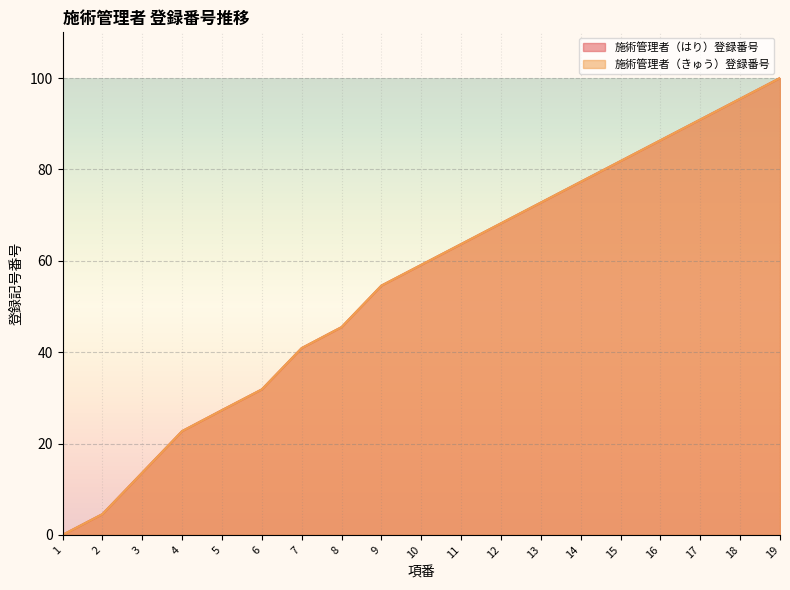

Reading left to right, list all the values displayed in this chart.

施術管理者（はり）登録番号: 0.0	4.5	13.6	22.7	27.3	31.8	40.9	45.5	54.6	59.1	63.7	68.2	72.7	77.3	81.8	86.4	90.9	95.5	100.0
施術管理者（きゅう）登録番号: 0.0	4.5	13.6	22.7	27.3	31.8	40.9	45.5	54.6	59.1	63.7	68.2	72.7	77.3	81.8	86.4	90.9	95.5	100.0